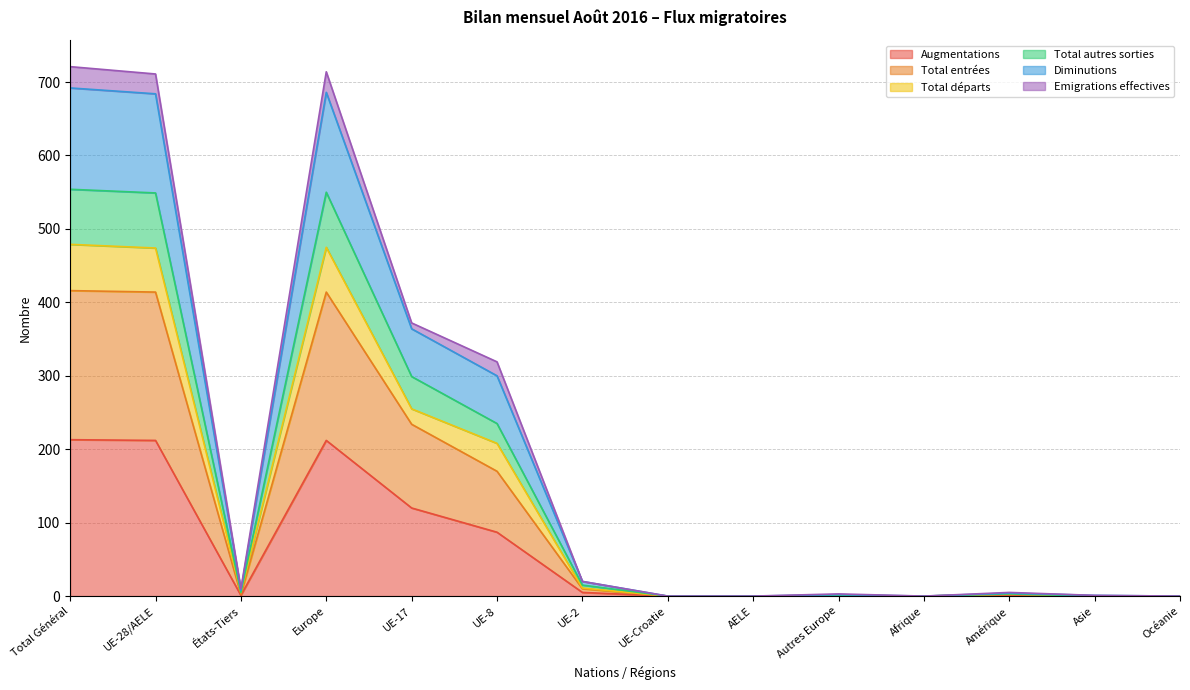

Does the chart have visible grid lines?

Yes